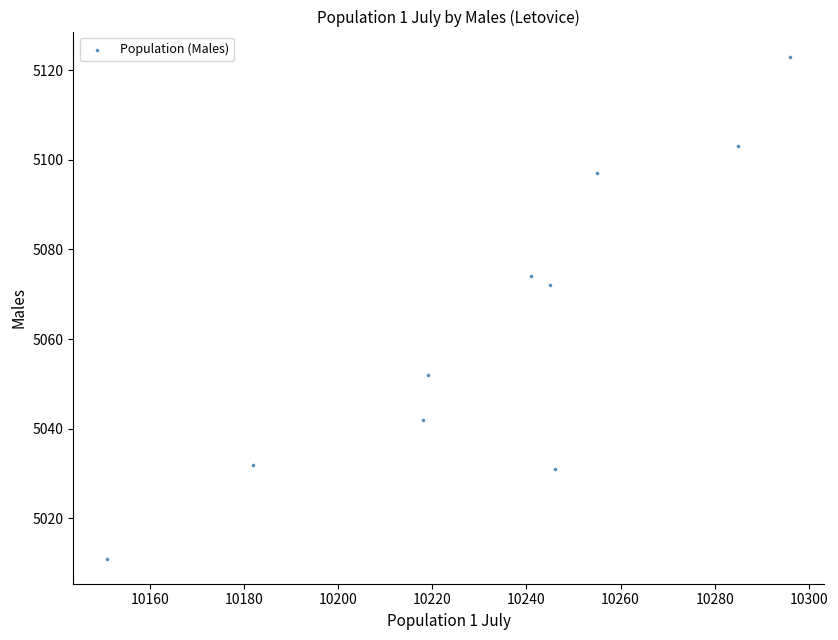

What is the average Y value?

5064